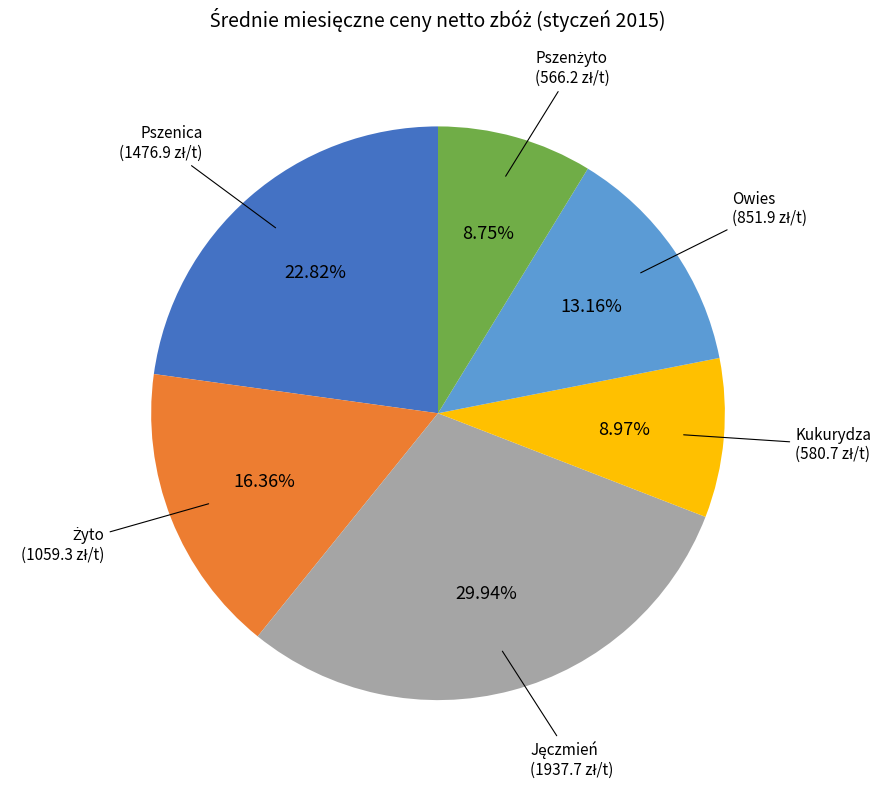

Is there any slice that represents more than half of the pie?

No